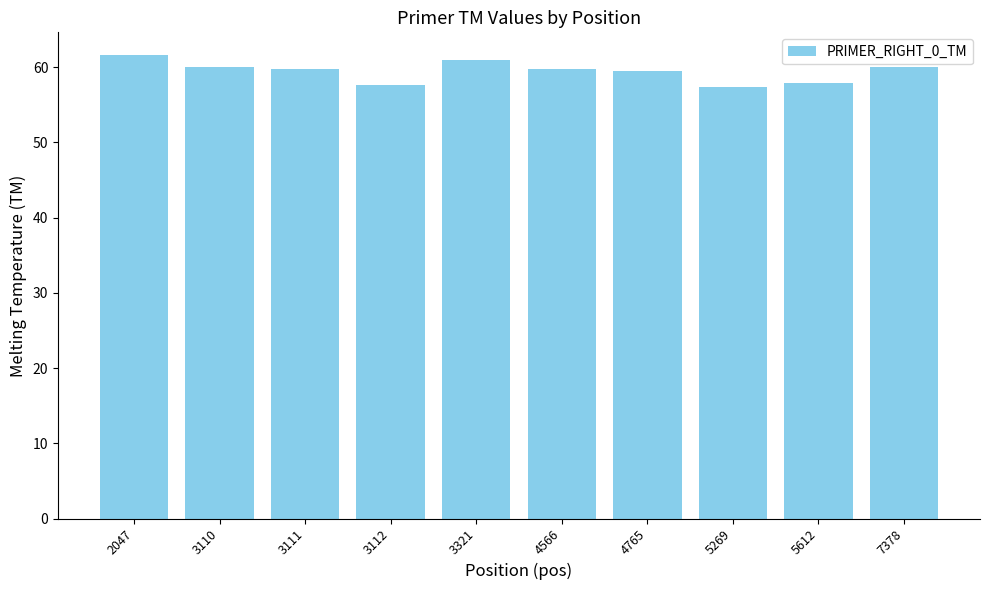

Where does the data first go above 59?

2047